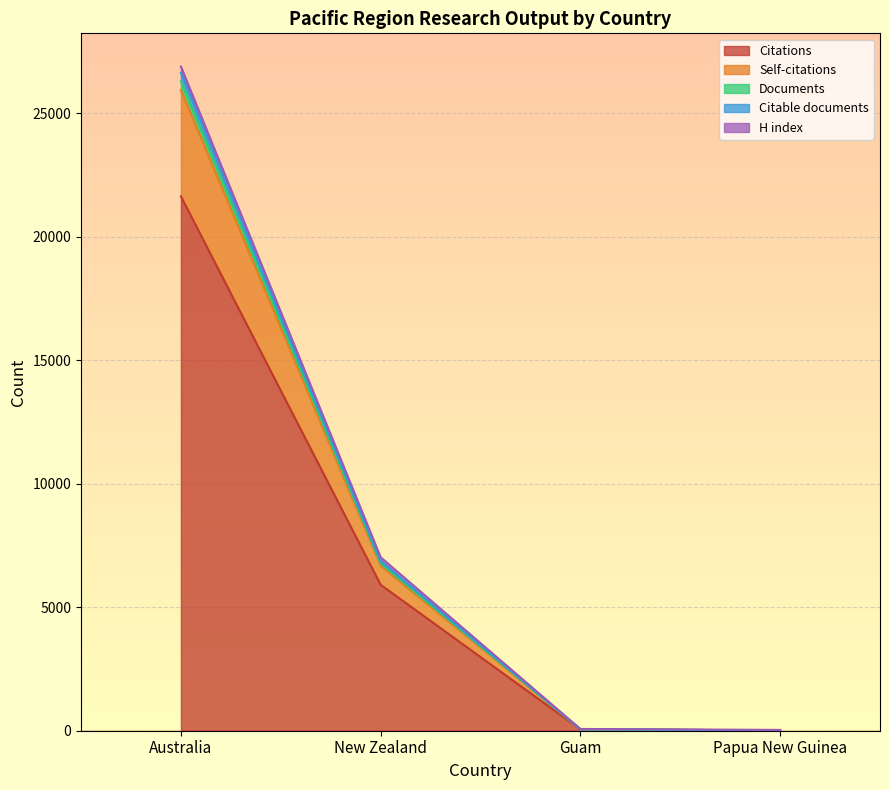

At which category is the sum across all series the highest?

Australia